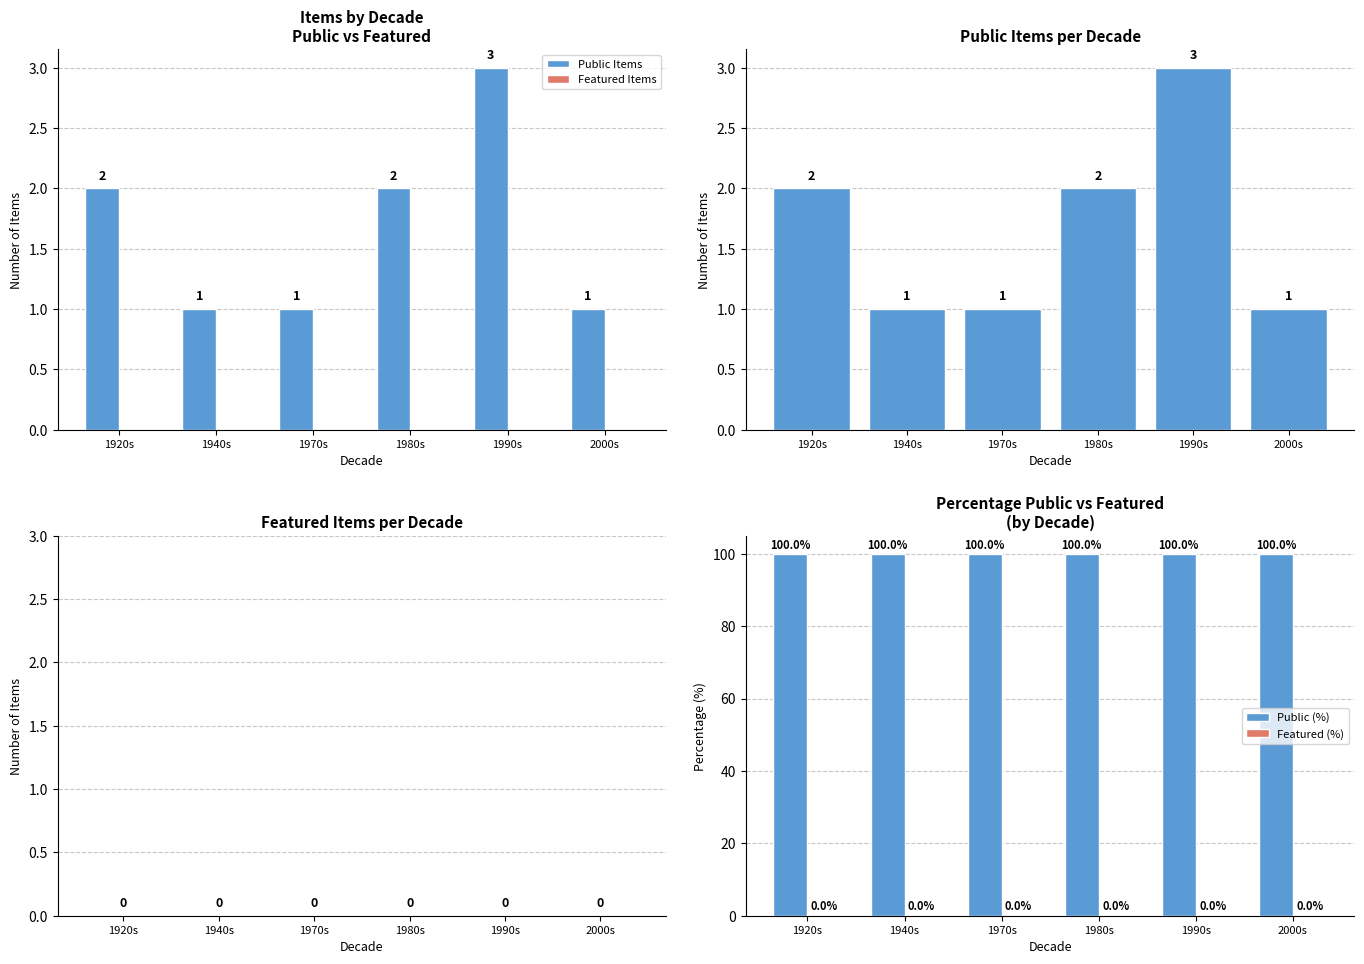

How many bars are there in total?

24